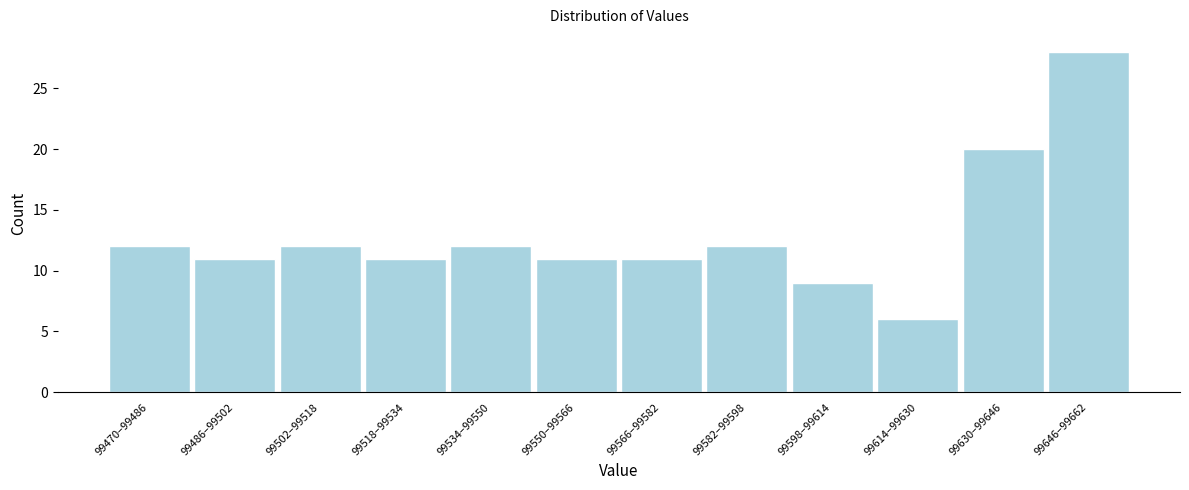

Reading left to right, what are all the values shown in this chart?

12	11	12	11	12	11	11	12	9	6	20	28